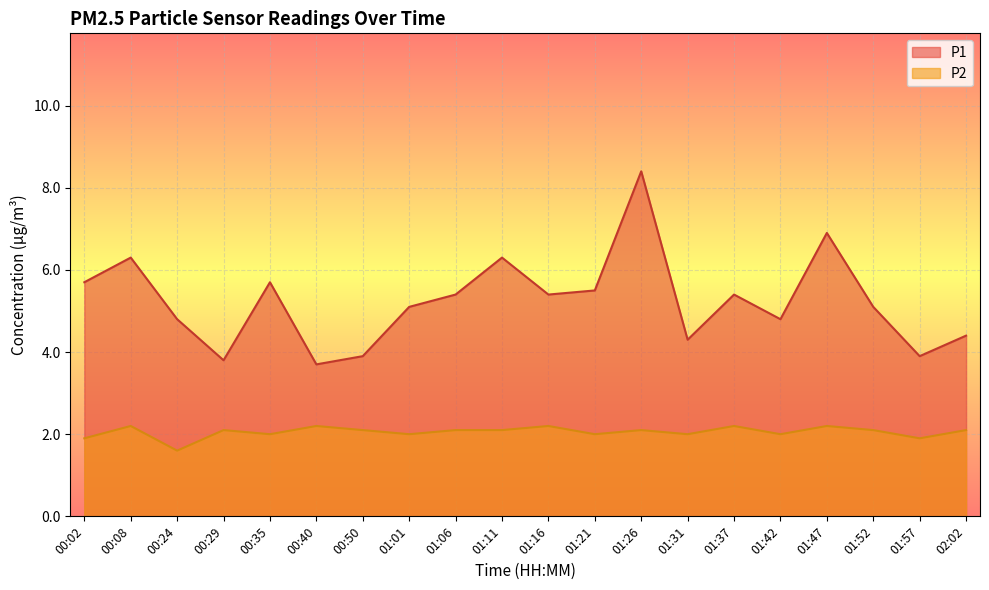

Where is P2 nearest to the value 1?

00:24